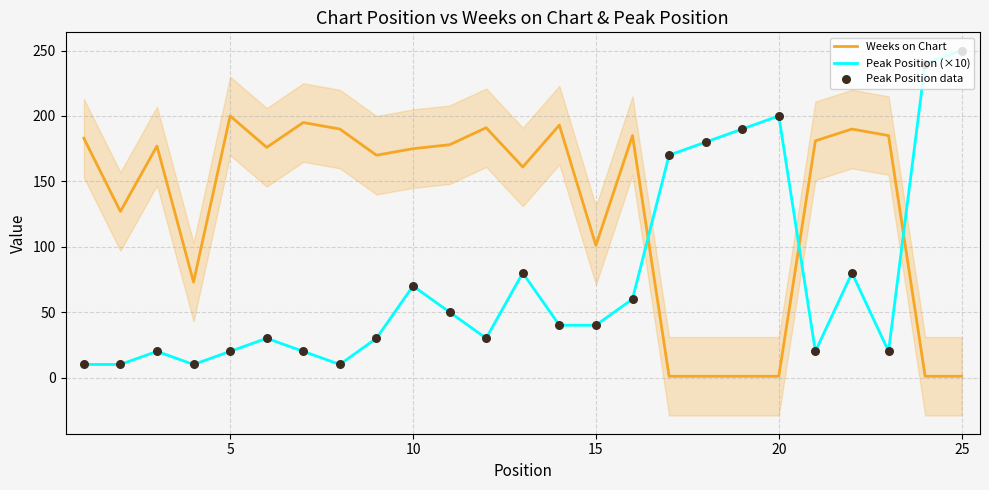

At how many categories does at least one series exceed 113?

23